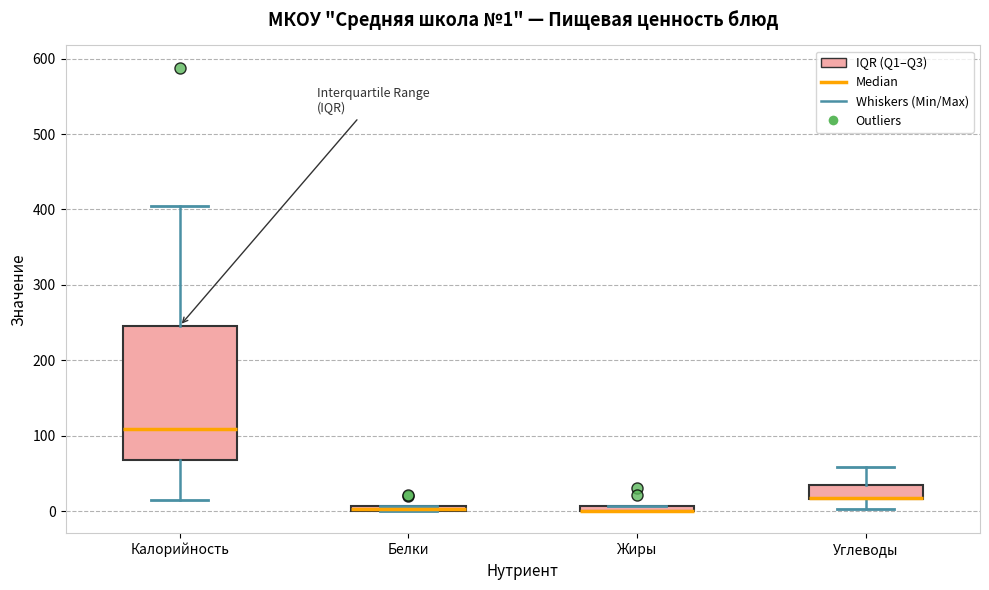

Comparing the boxes themselves (not the whiskers), which one is the tallest?

Калорийность